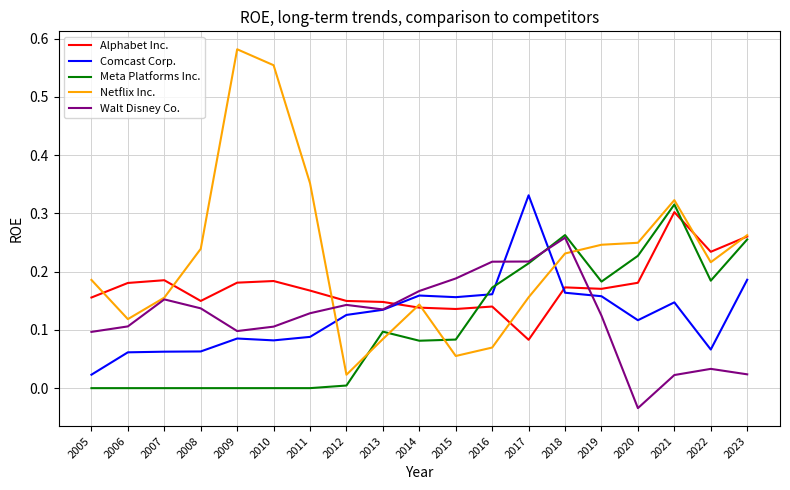

How many lines are shown in the chart?

5